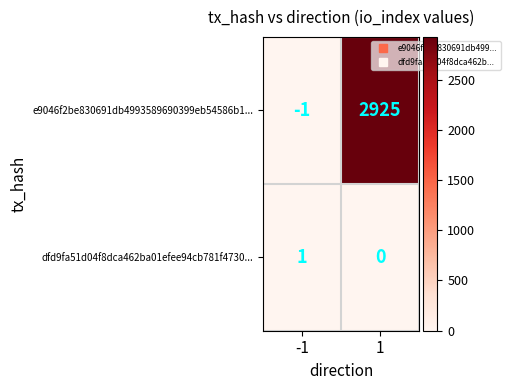

True or false: dfd9fa51d04f8dca462ba01efee94cb781f4730... has a value of 0 at 1.

True